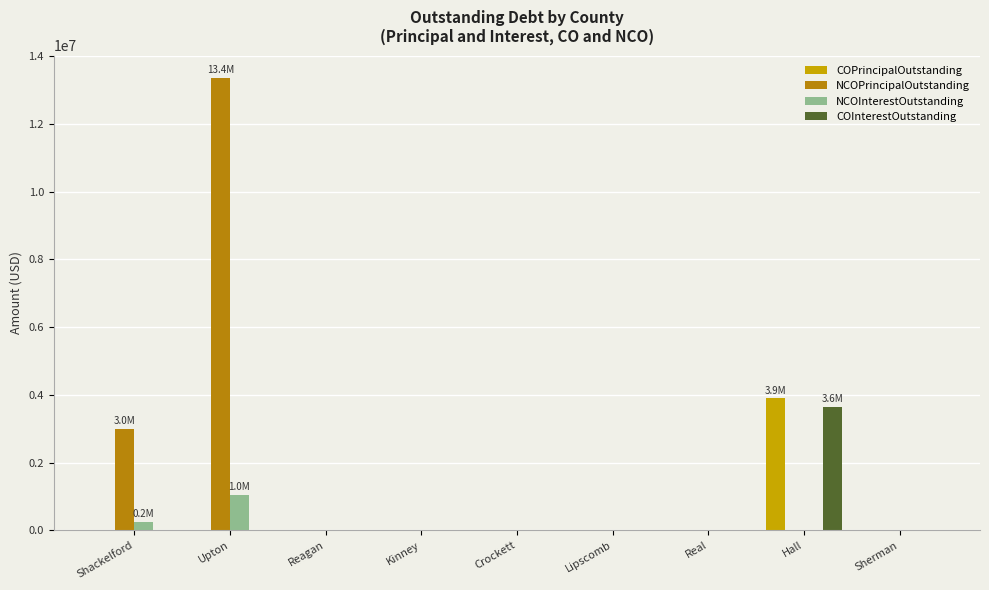

How many groups of bars are there?

9